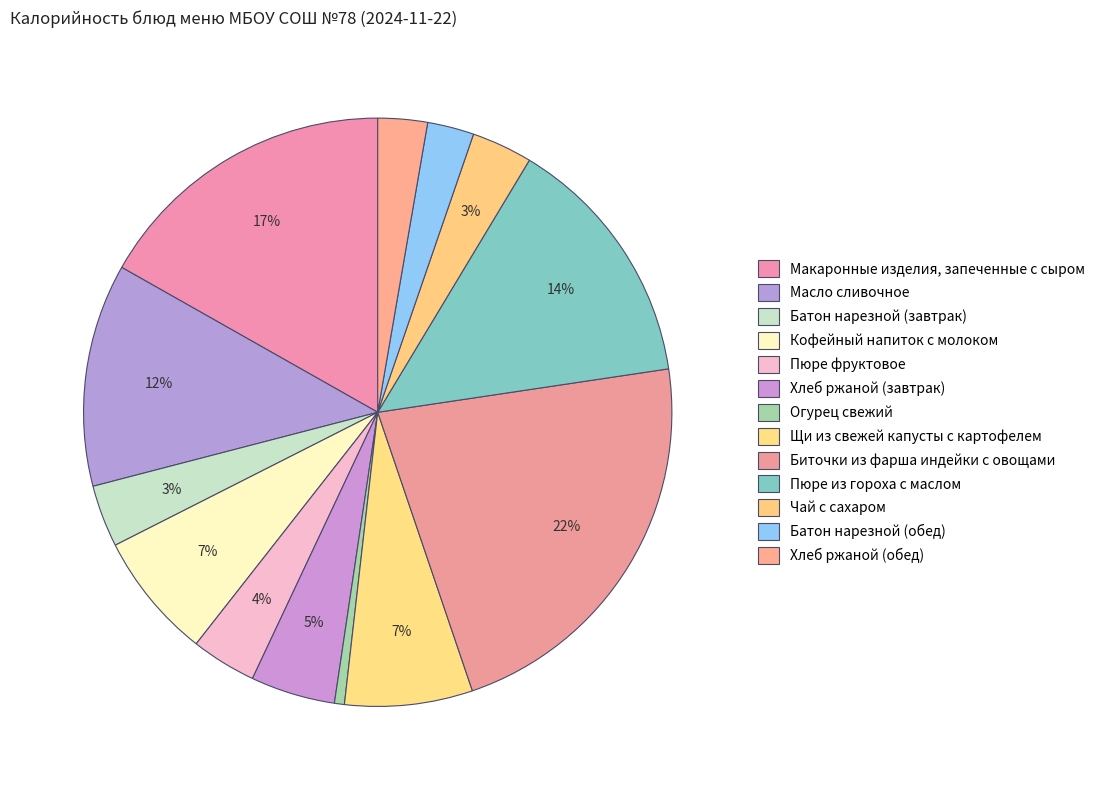

How many segments does this pie chart have?

13